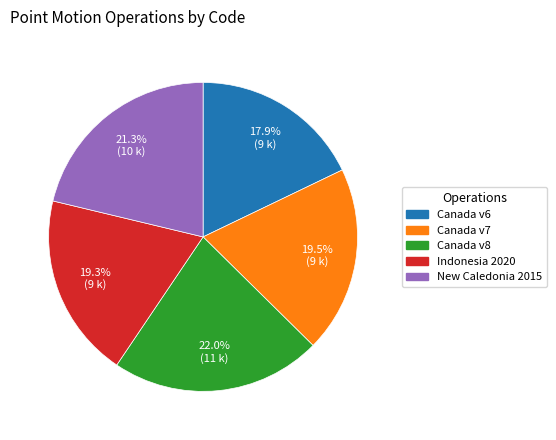

Count the number of slices in the pie.

5